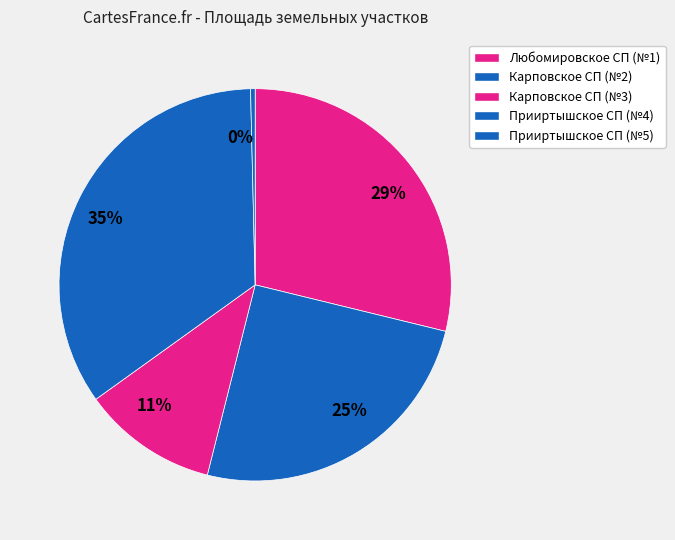

Count the number of slices in the pie.

5